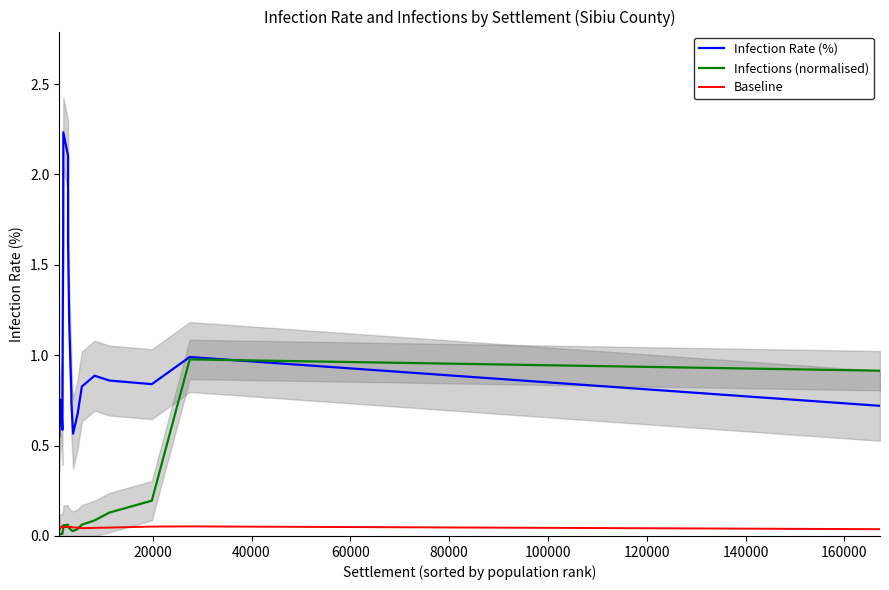

What is the maximum value for Infection Rate (%)?

2.2